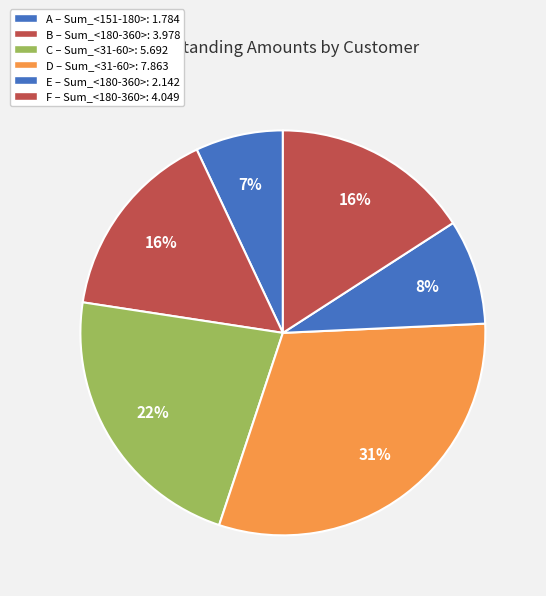

To the nearest percent, what portion does C represent?

22%